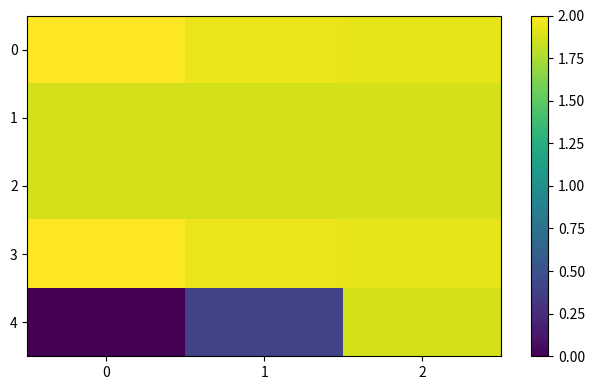

Reading left to right, list all the values displayed in this chart.

0: 0=2.0	1=1.9	2=1.9
1: 0=1.9	1=1.9	2=1.9
2: 0=1.9	1=1.9	2=1.9
3: 0=2.0	1=1.9	2=1.9
4: 0=0.0	1=0.4	2=1.9